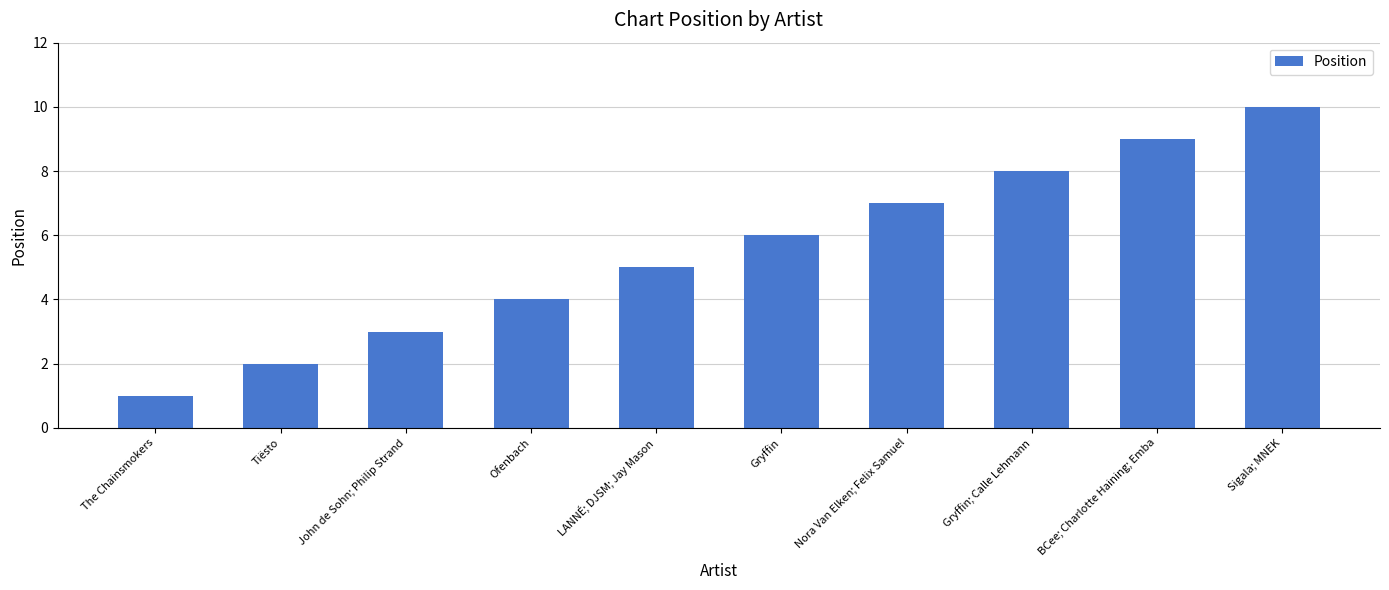

What is the label of the 10th bar from the right?

The Chainsmokers